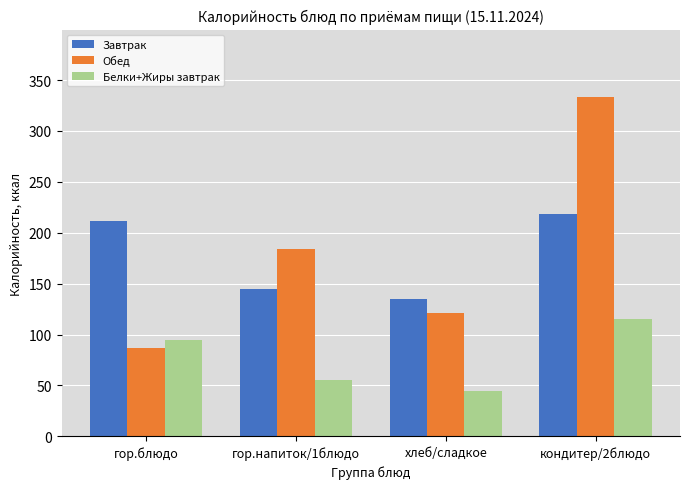

Is it true that Белки+Жиры завтрак equals 45 at хлеб/сладкое?

True